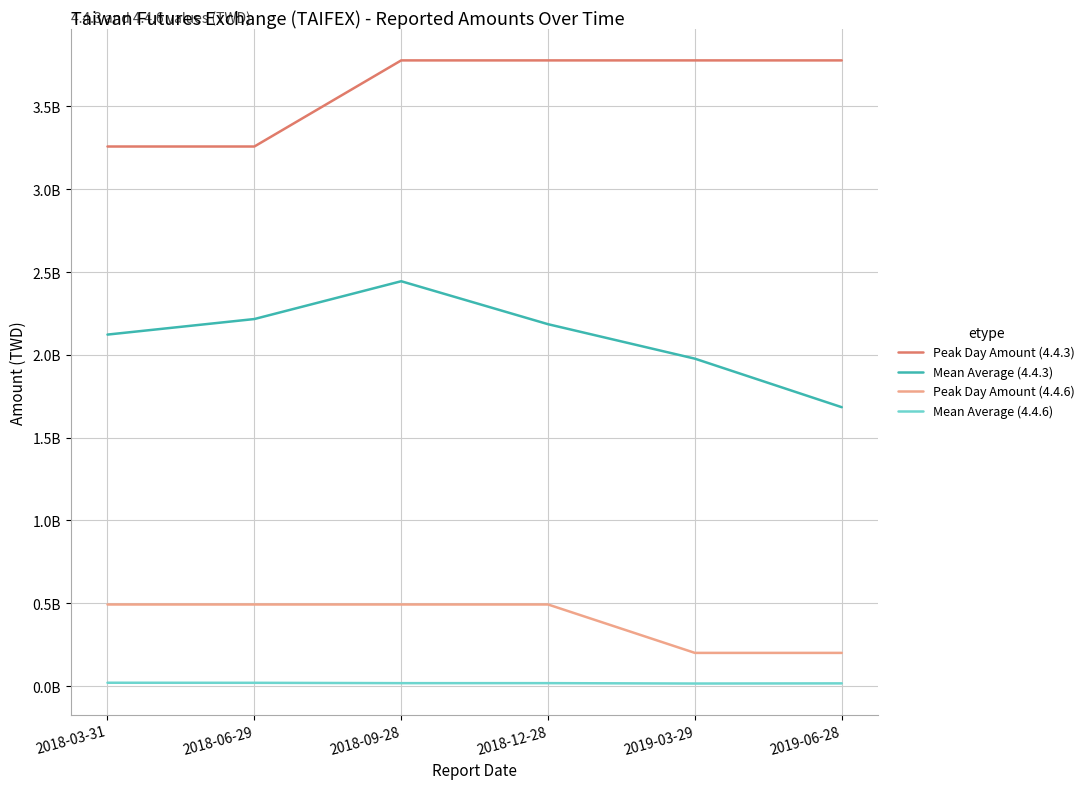

What are all the series names shown in the legend?

Peak Day Amount (4.4.3), Mean Average (4.4.3), Peak Day Amount (4.4.6), Mean Average (4.4.6)